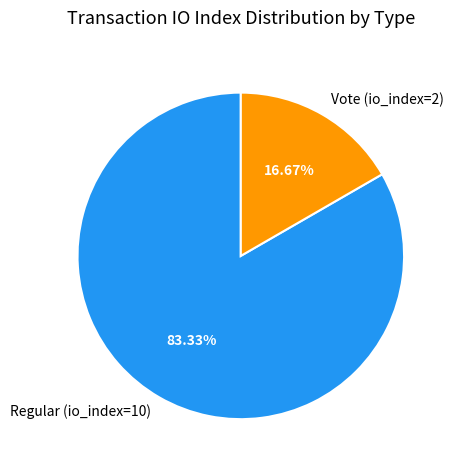

Which has a higher value, Regular (io_index=10) or Vote (io_index=2)?

Regular (io_index=10)